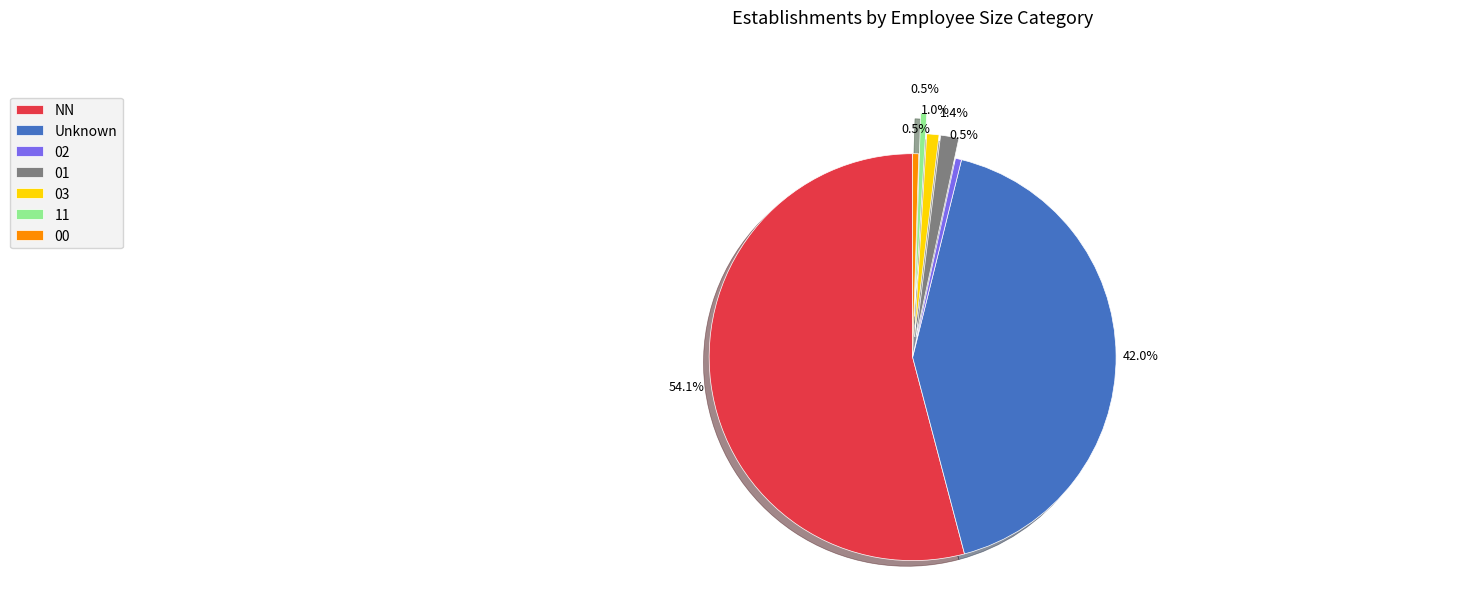

Approximately how many times larger is the value at 00 compared to 02?

1.0